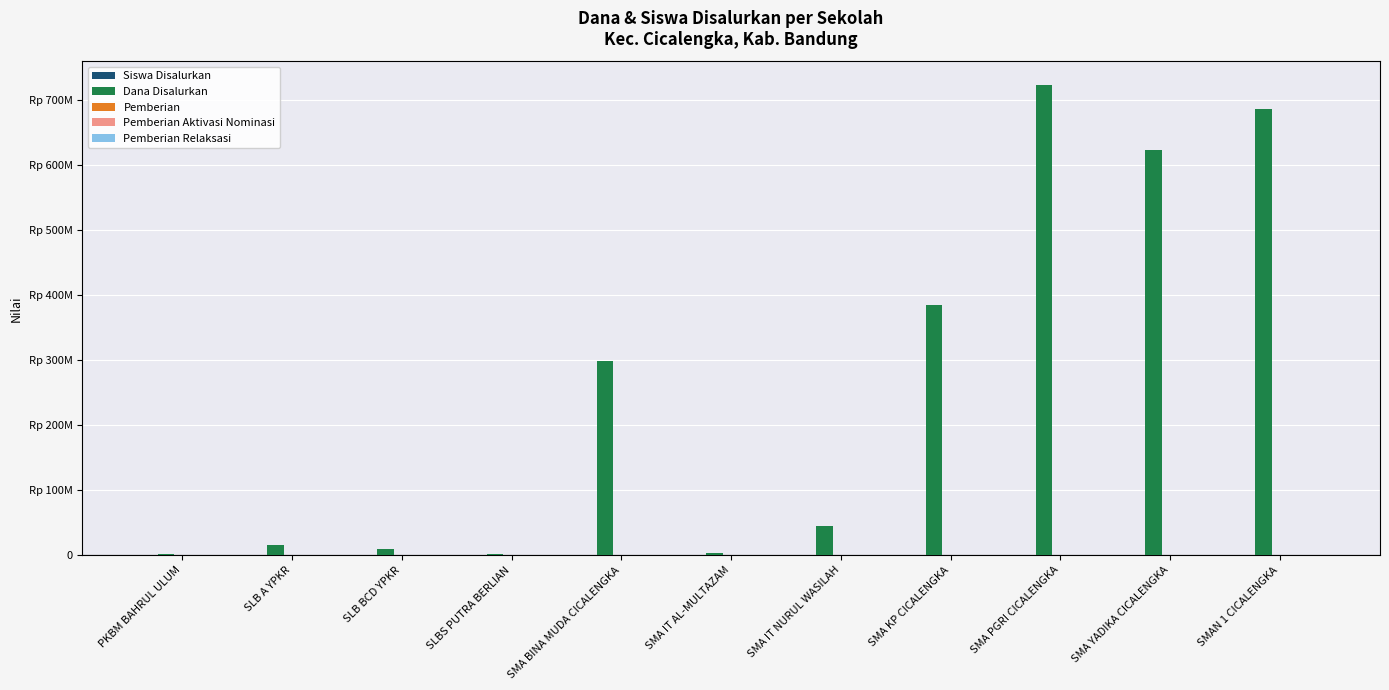

What is the sum of the Pemberian Relaksasi values at SLB BCD YPKR and SLBS PUTRA BERLIAN?

4